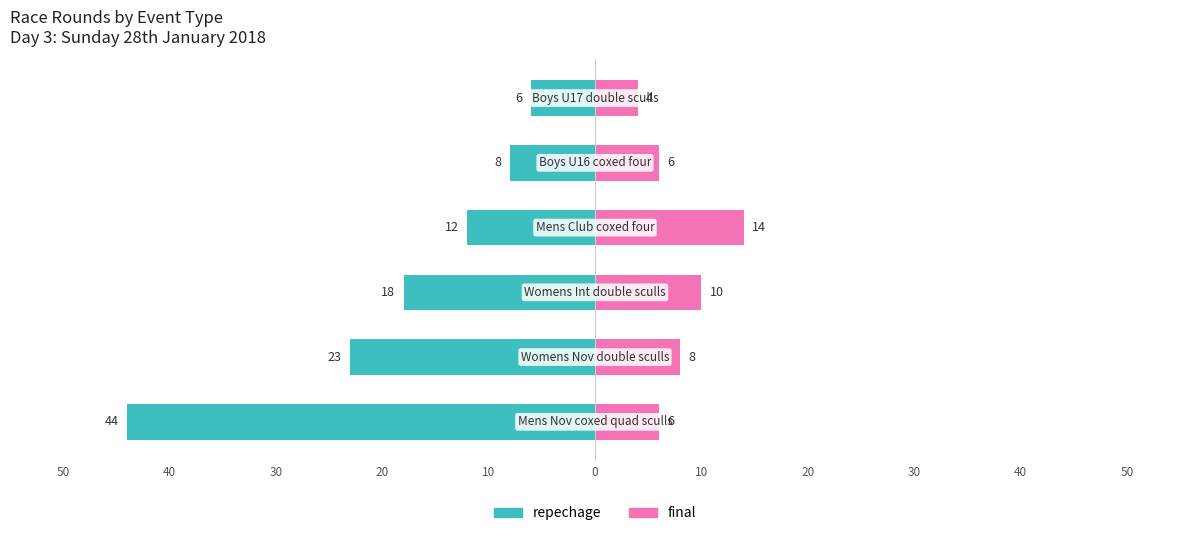

The final series shows 8 at 10. True or false?

False